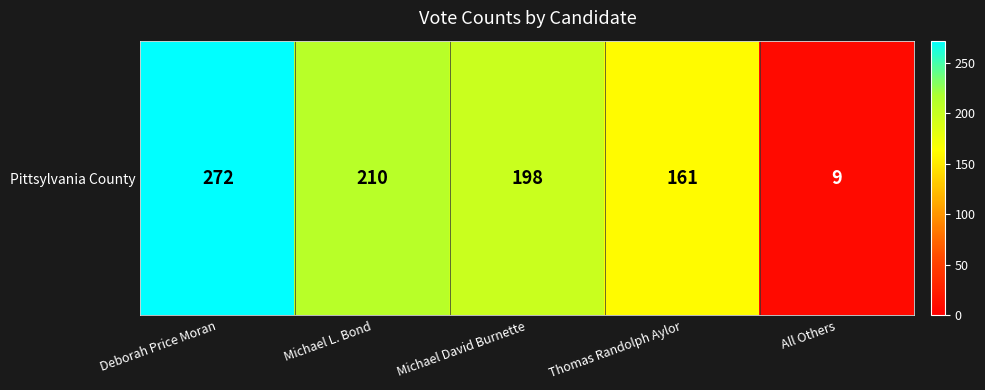

Rank the categories by value from lowest to highest.

All Others, Thomas Randolph Aylor, Michael David Burnette, Michael L. Bond, Deborah Price Moran